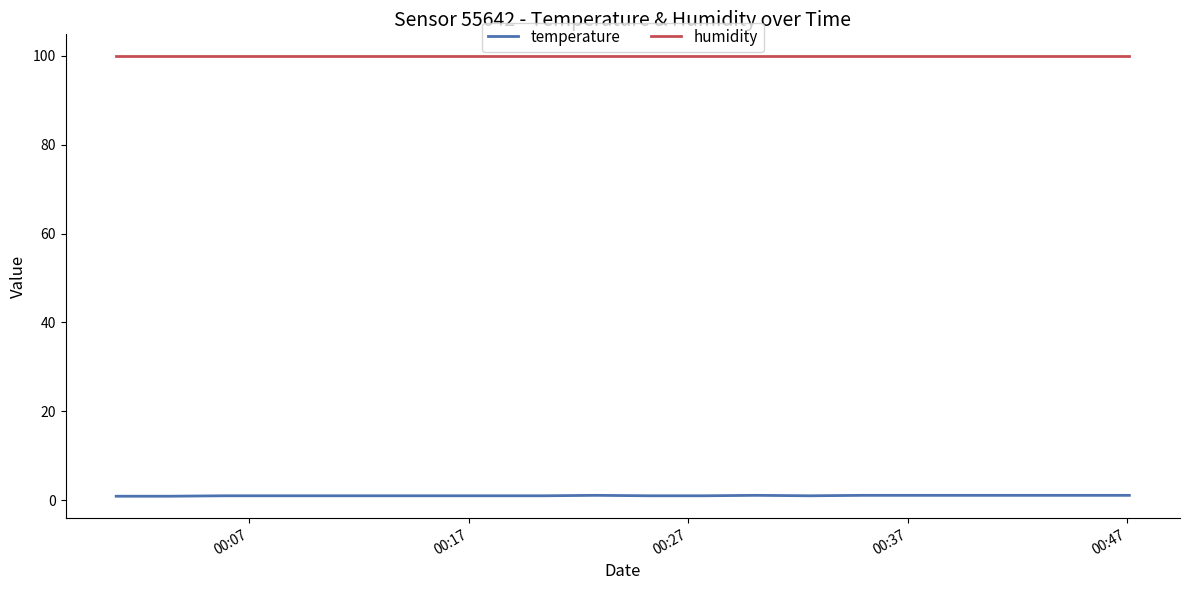

Which series has the largest total across all categories?

humidity